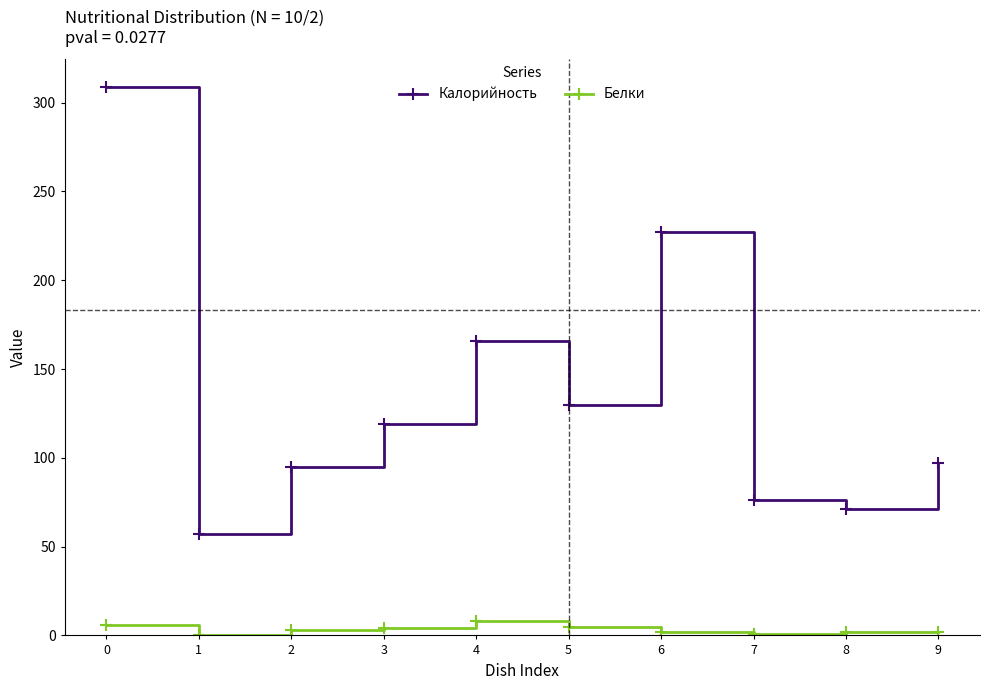

What is the total value across all series at 4?

174